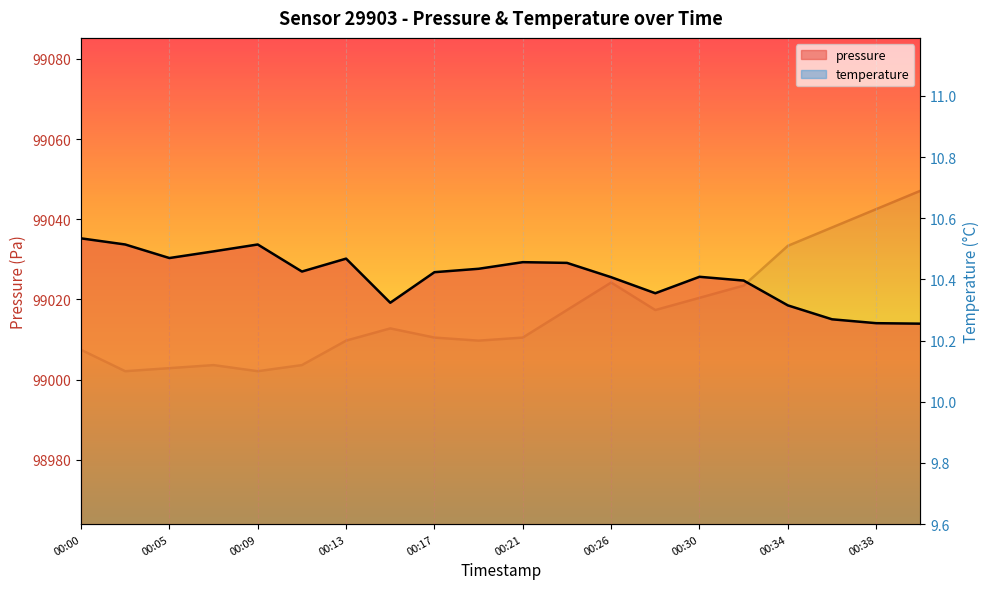

Which series changed the most between 00:09 and 19?

pressure